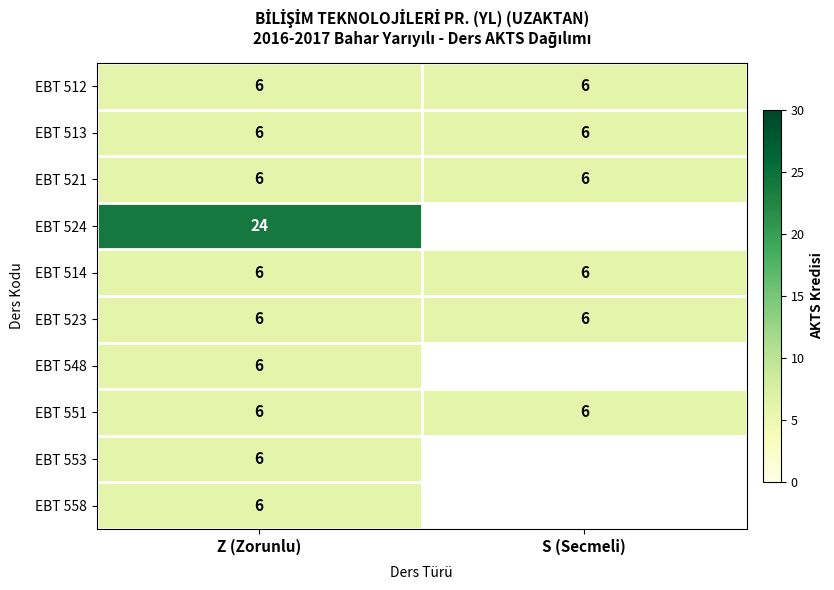

True or false: EBT 548 has a value of 6 at Z (Zorunlu).

True